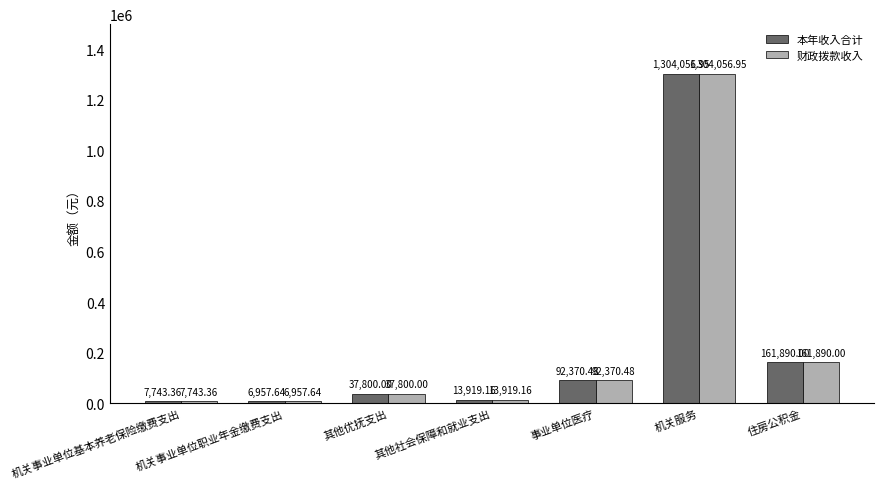

Where is 本年收入合计 nearest to the value 655507?

住房公积金